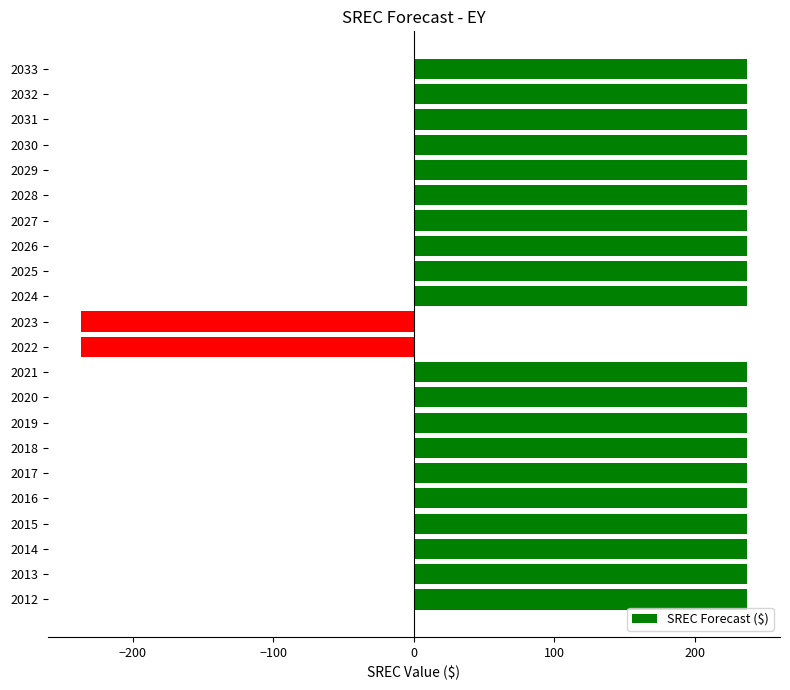

What is the difference between the second highest and second lowest values?

474